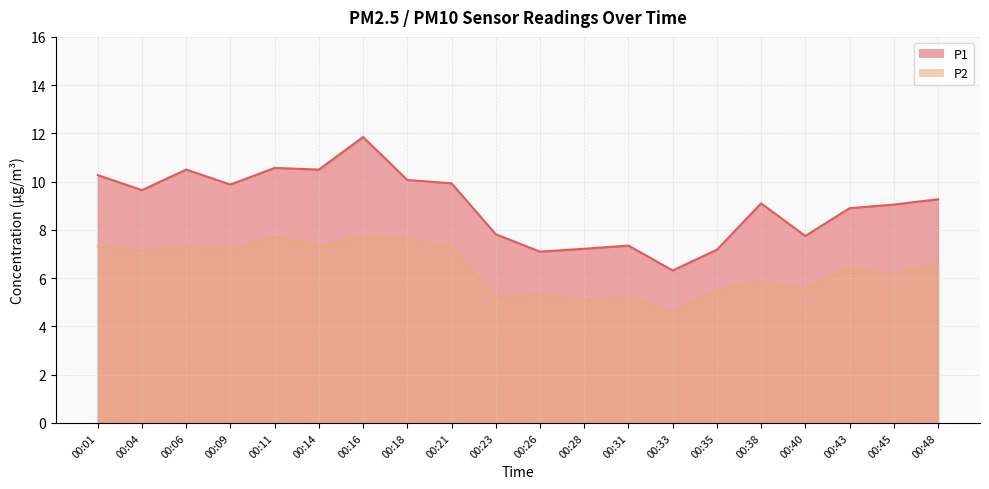

What is the total value across all series at 00:31?

12.6